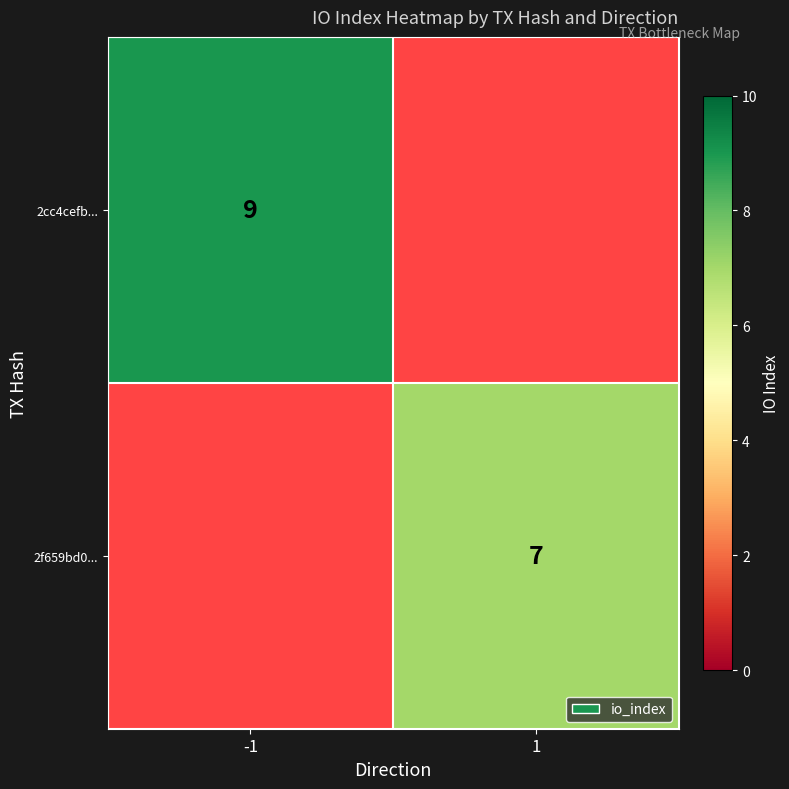

Is the value of 2cc4cefb... at -1 greater than the value of 2f659bd0... at 1?

Yes